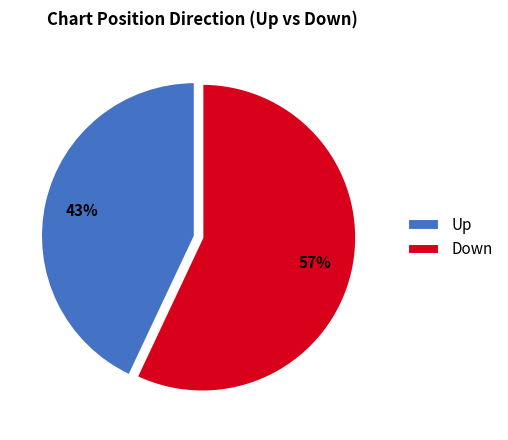

Count the number of slices in the pie.

2